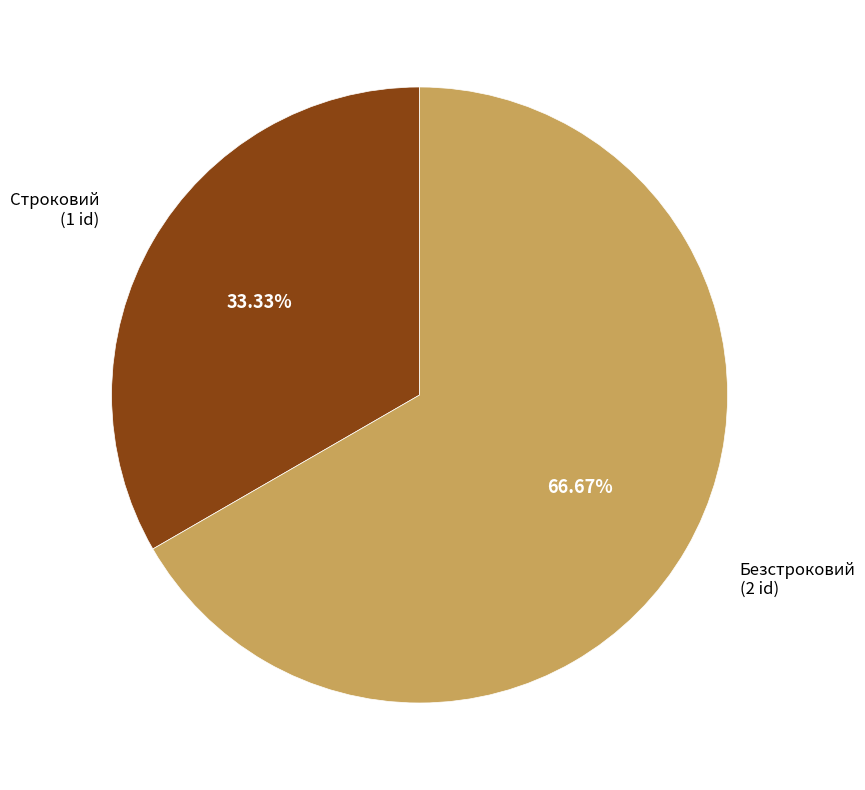

How many segments does this pie chart have?

2